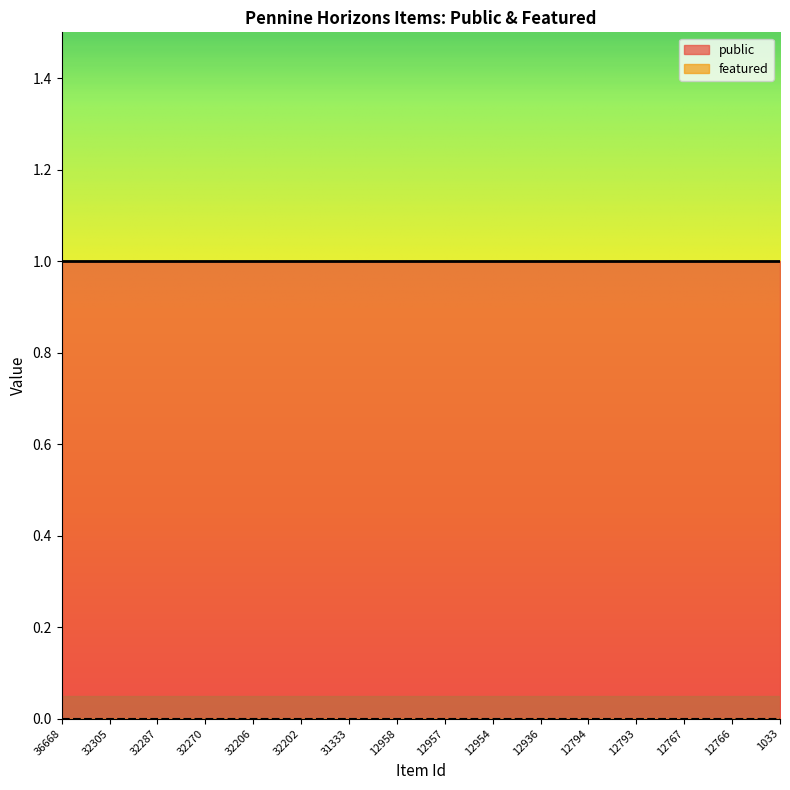

Between 32305 and 32206, which series saw the biggest shift?

public